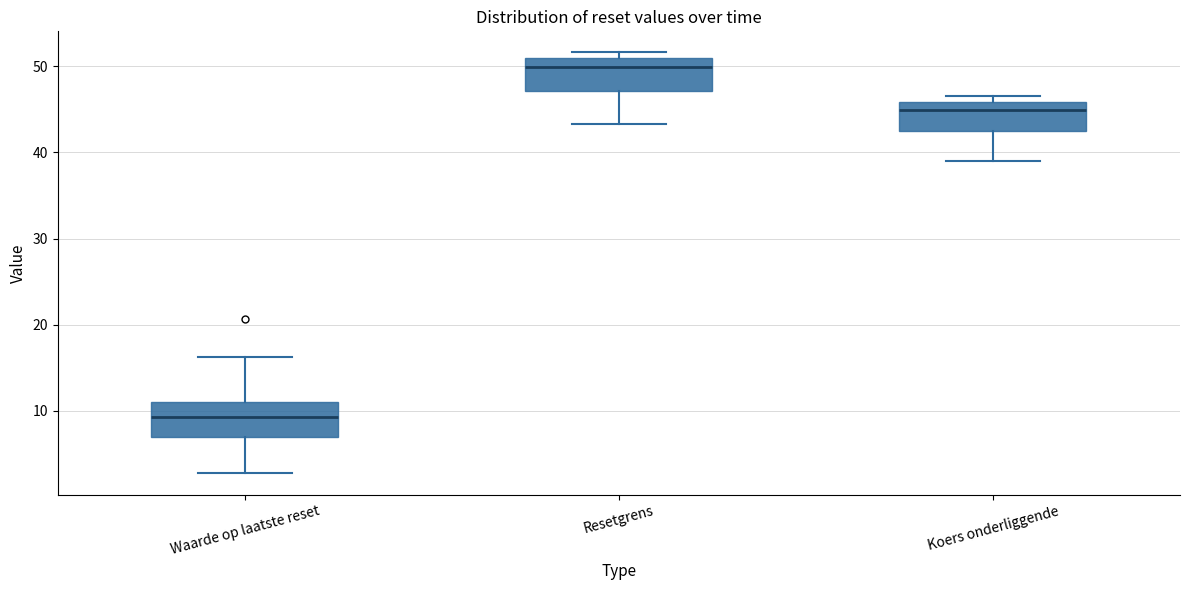

Which box's median line is the highest?

Resetgrens